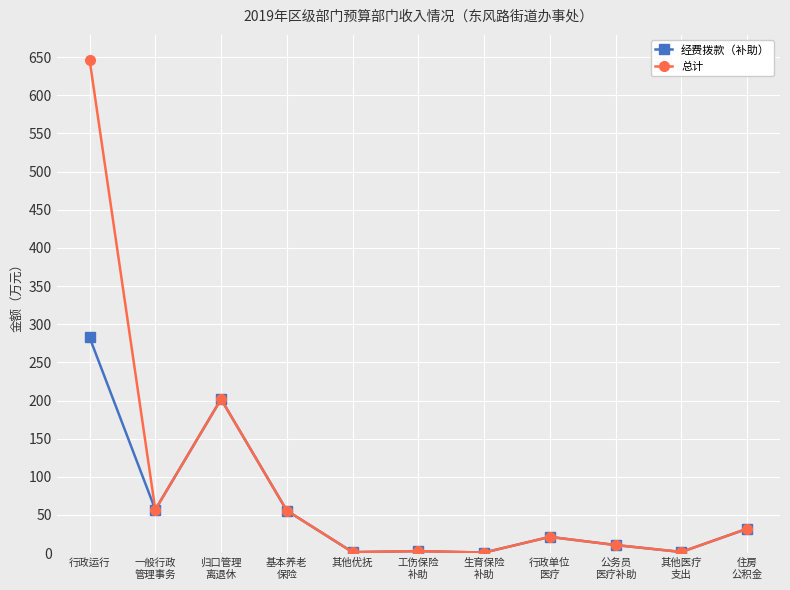

In 经费拨款（补助）, how many points are higher than both neighbors (excluding endpoints)?

3